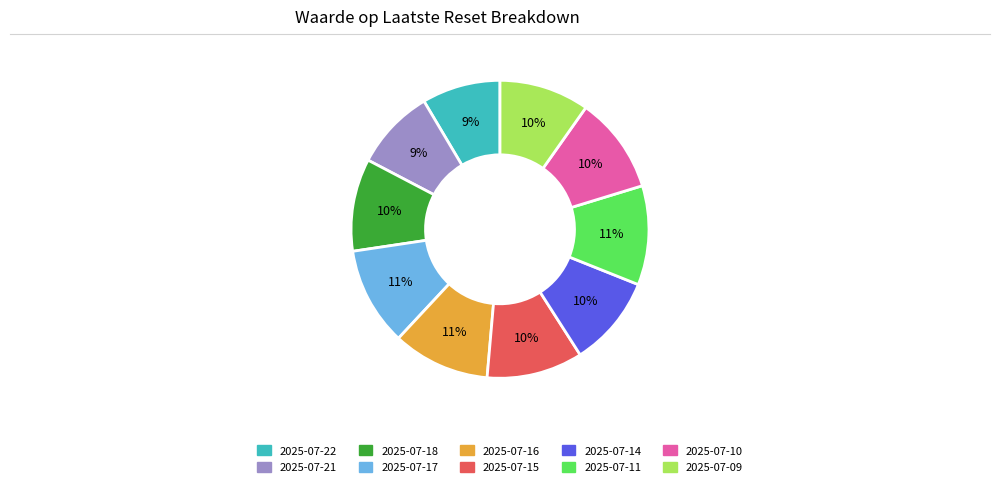

Is it true that 2025-07-14 is 1% of the pie?

False